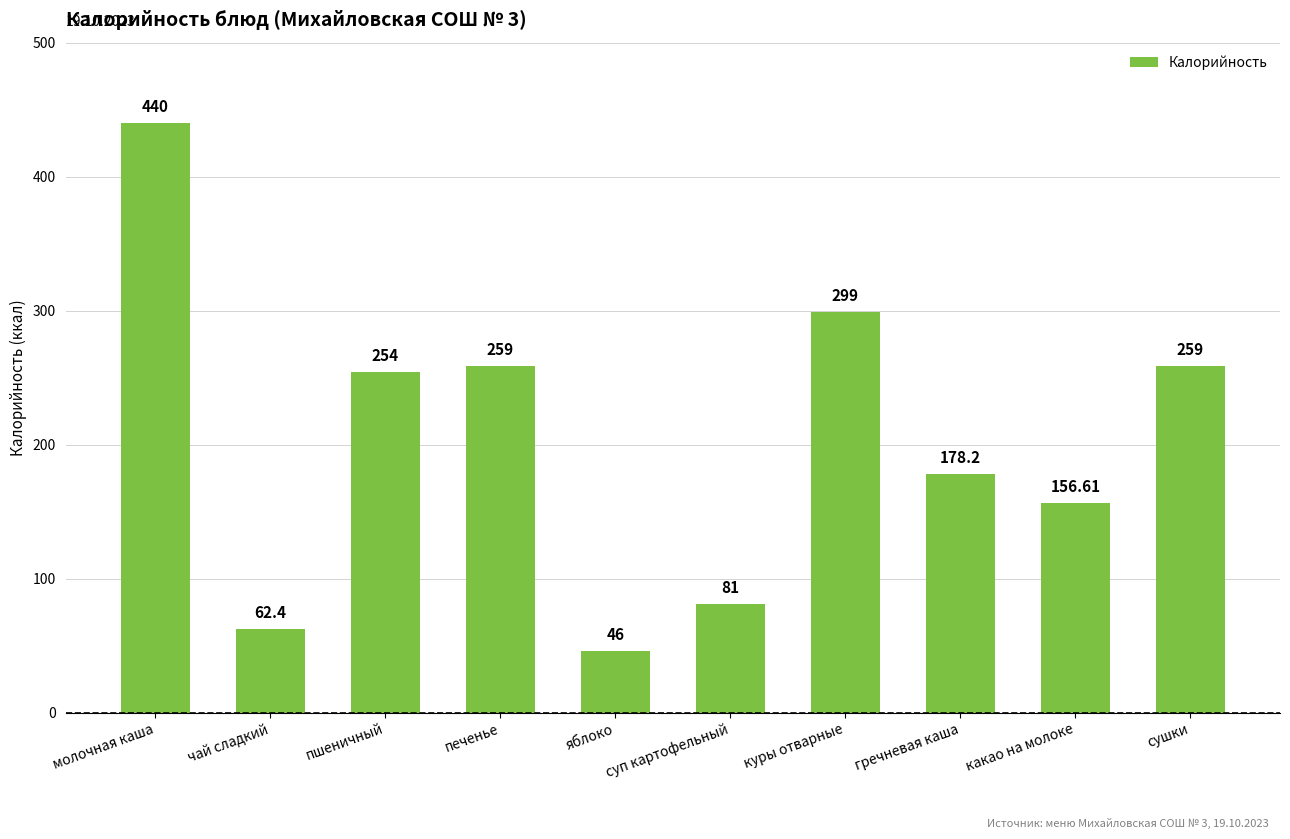

Count the number of data series in this chart.

1